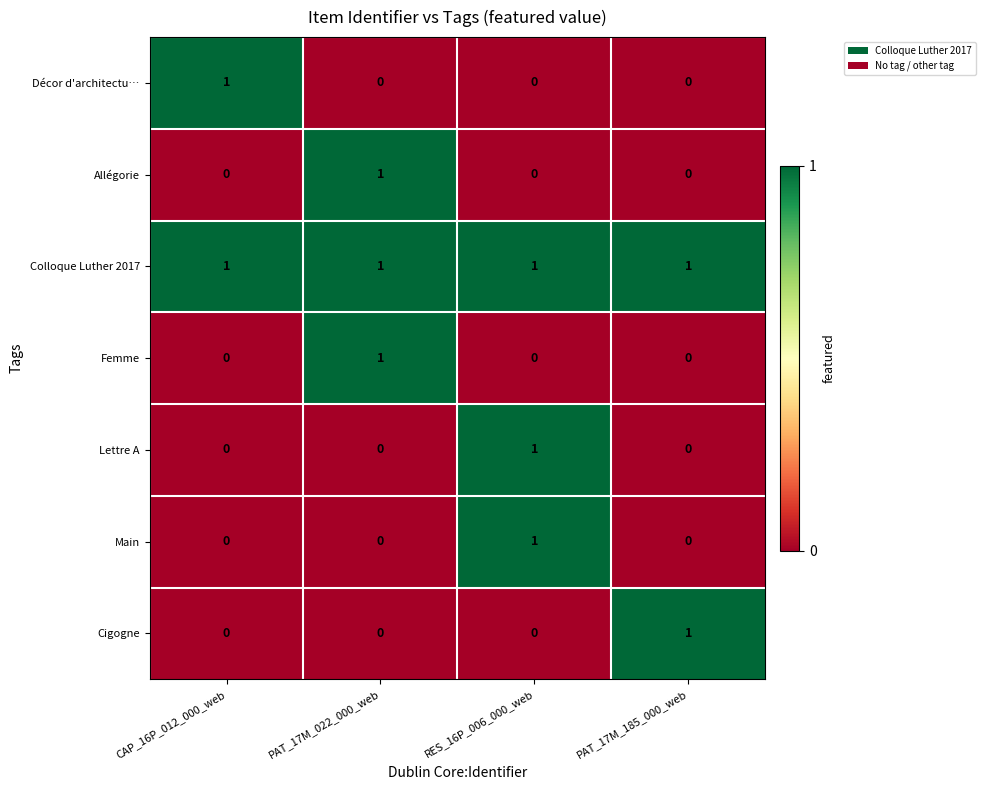

True or false: Allégorie has a value of 0 at CAP_16P_012_000_web.

True